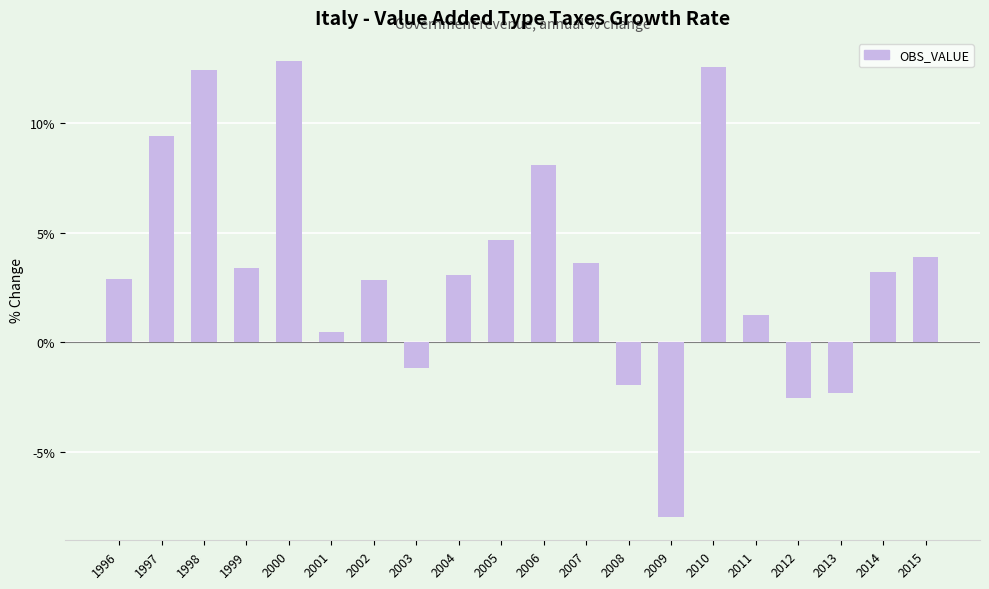

How many positive values are there?

15